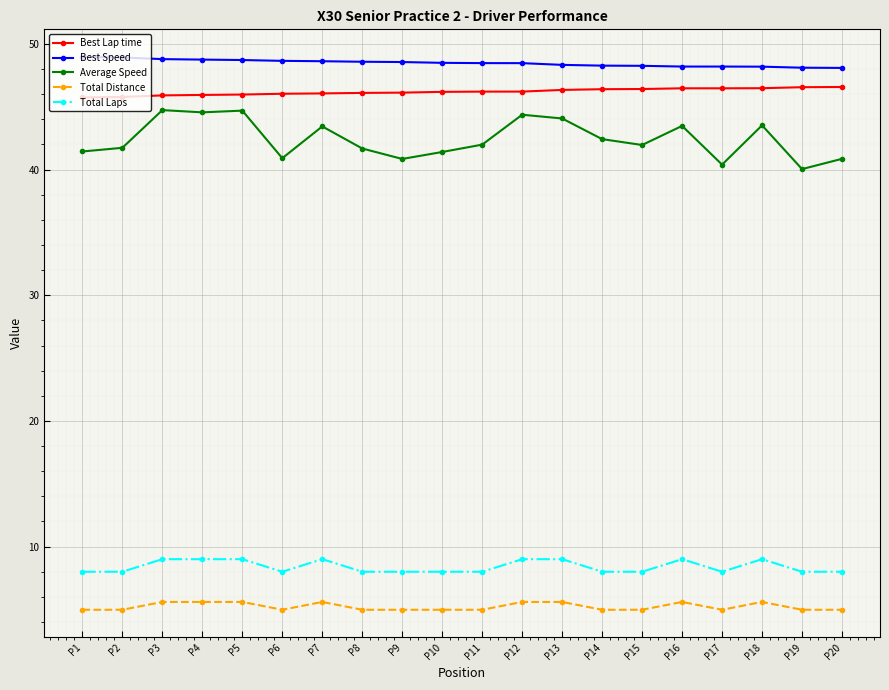

What is the highest value of the Total Laps series?

9.0